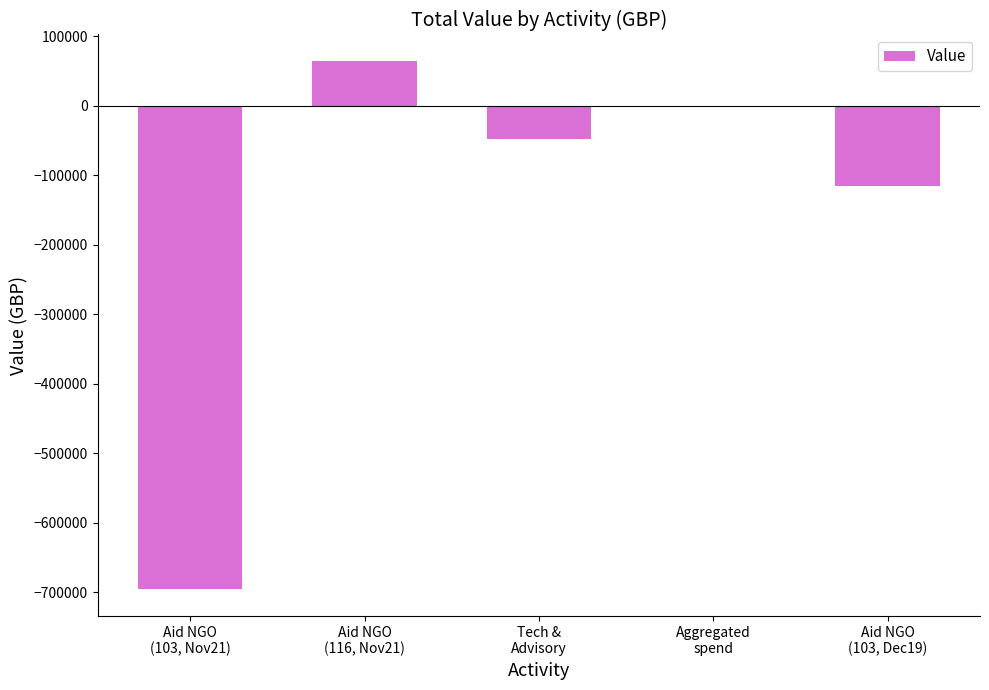

Are the bars horizontal?

No